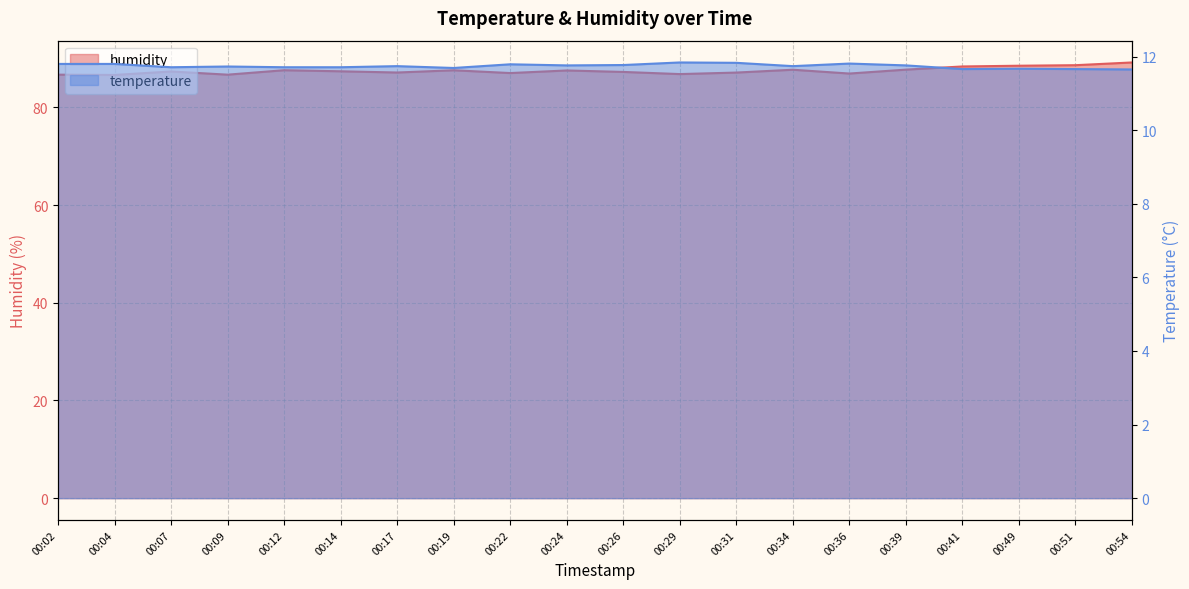

What is the maximum value for temperature?

11.8